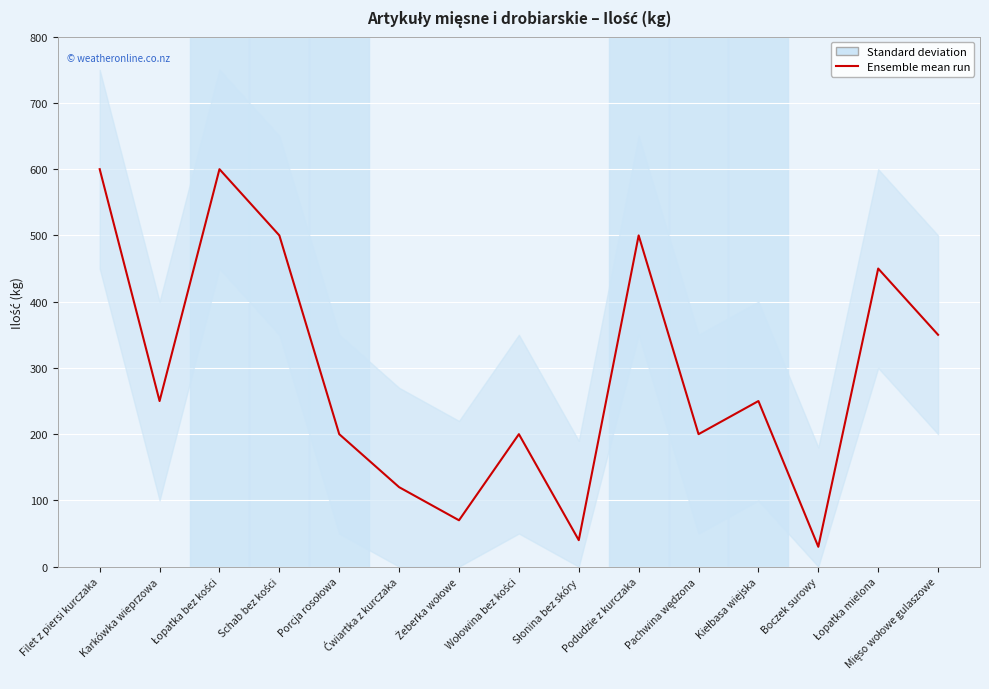

What is the change in value from Słonina bez skóry to Boczek surowy?

-10